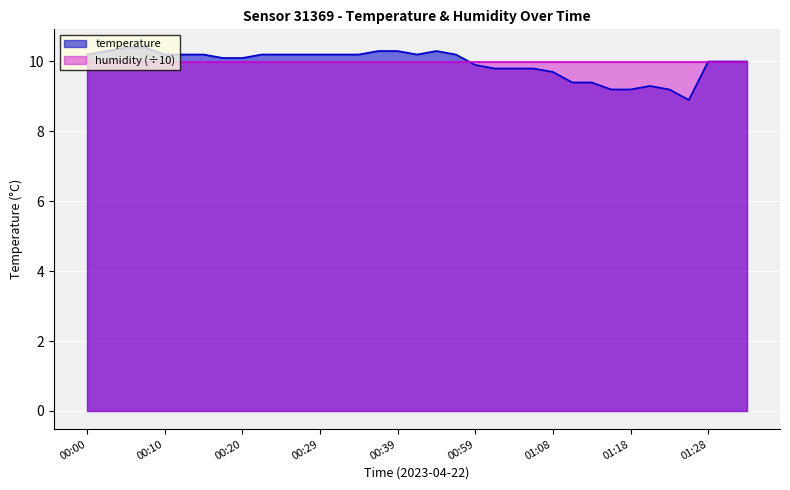

What is the smallest value displayed?

8.9